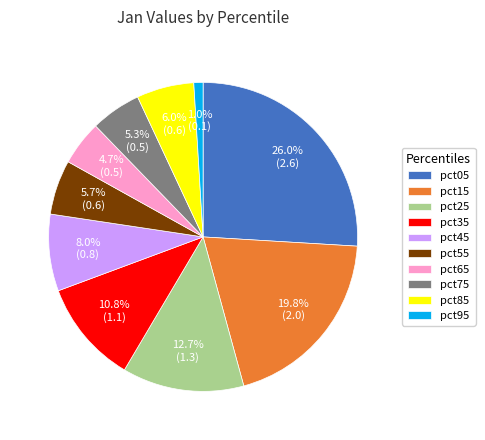

To the nearest percent, what is the difference between the largest and smallest slice percentages?

25%